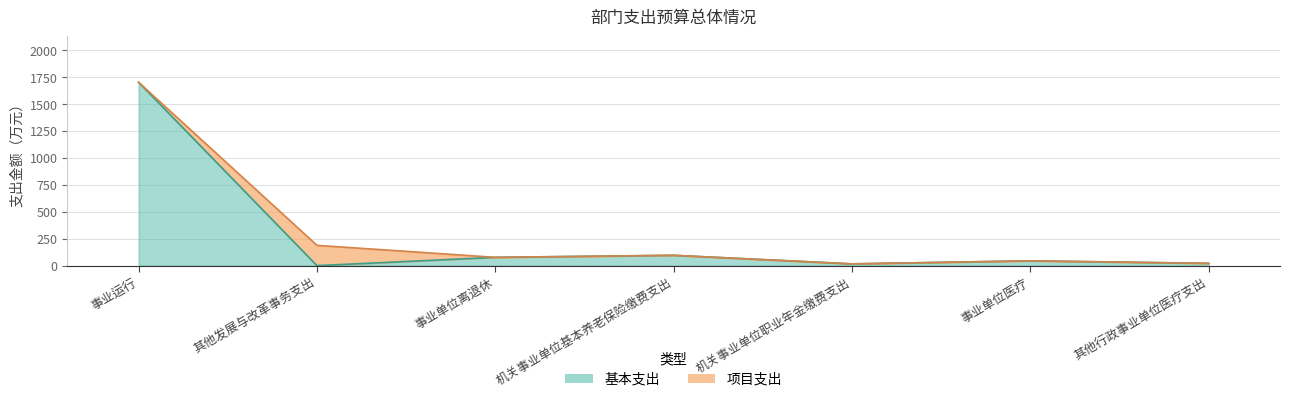

Is it true that the value at 机关事业单位基本养老保险缴费支出 is 156.8?

False